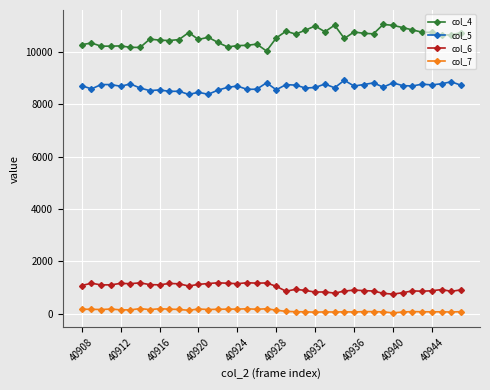

Count the number of data series in this chart.

4